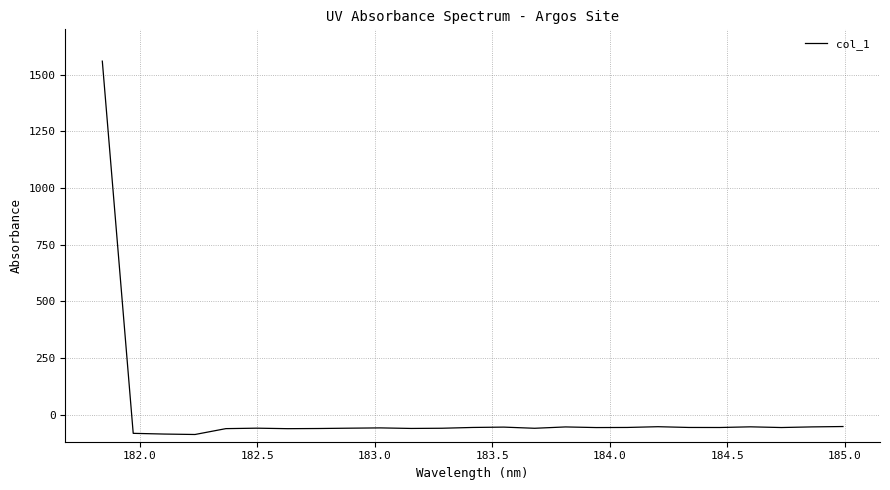

What is the smallest value displayed?

-88.1